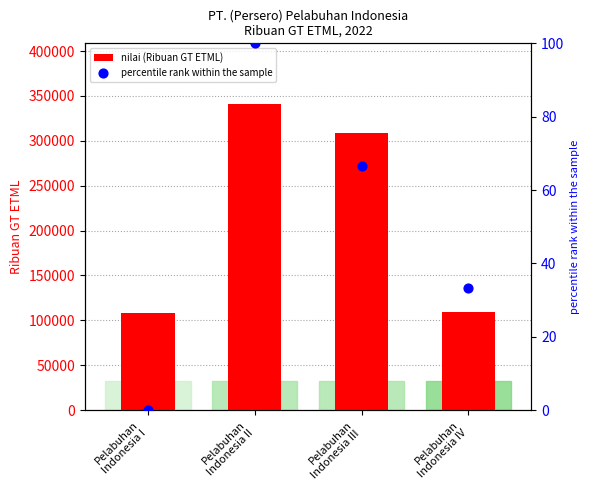

Which series reaches the minimum Y coordinate?

percentile rank within the sample